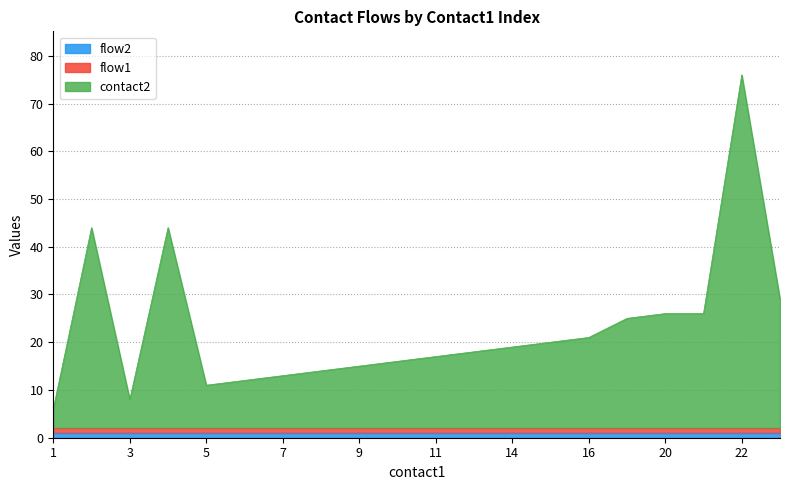

True or false: contact2 and flow1 intersect in this chart.

False